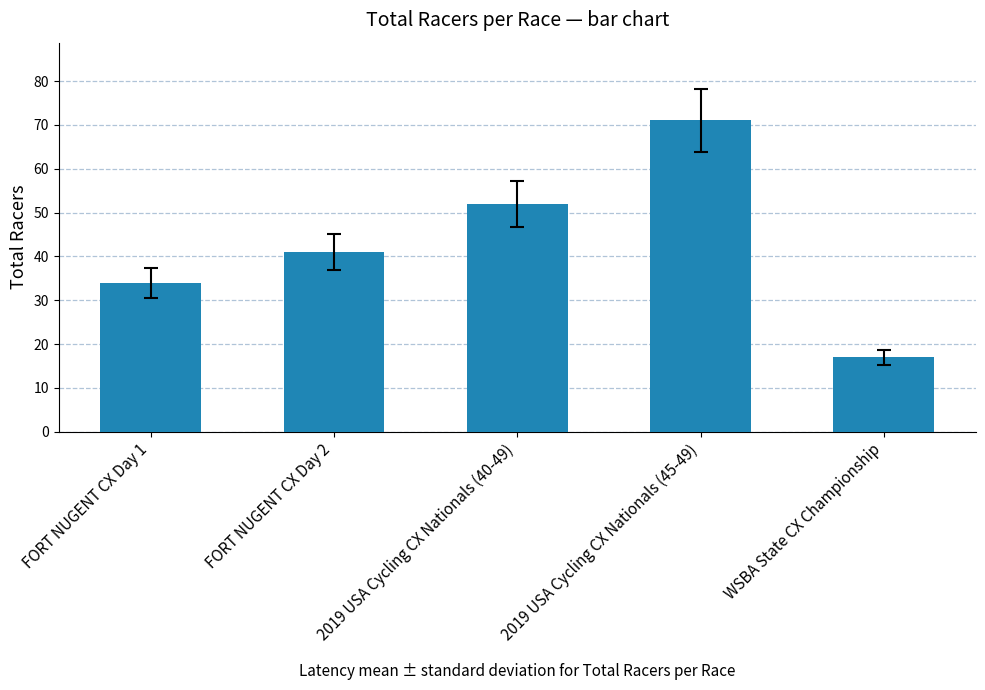

What is the greatest value displayed?

71